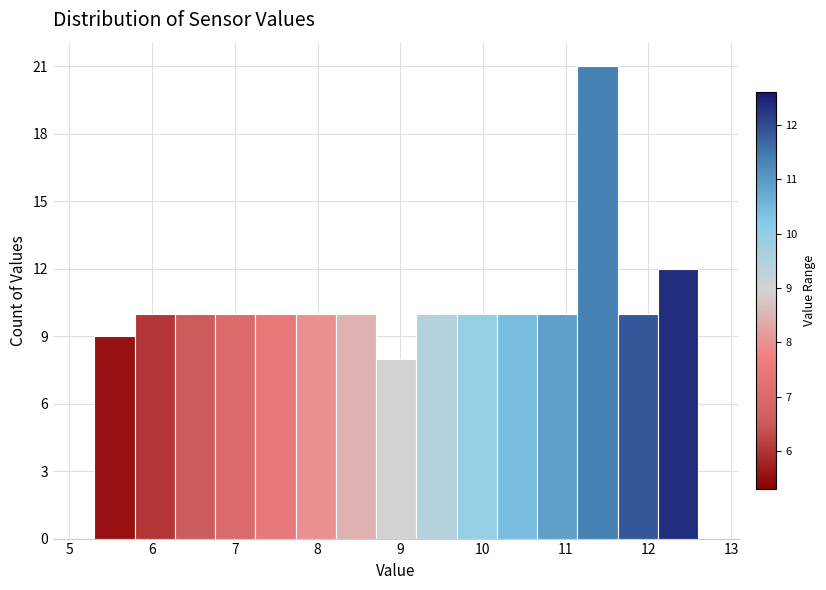

Over which range of the x-axis is the bar tallest?

11.1 to 11.6